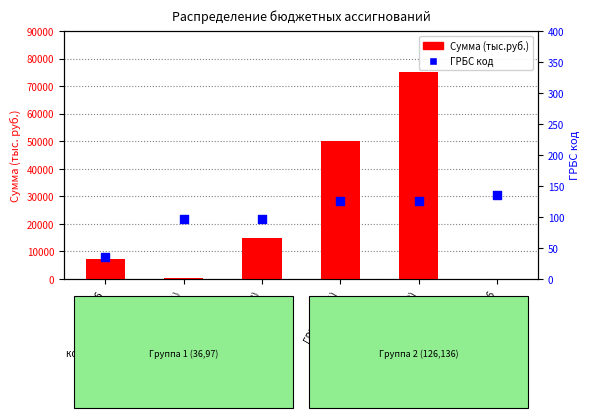

Which series has the largest Y range (max minus min)?

Сумма (тыс.руб.)